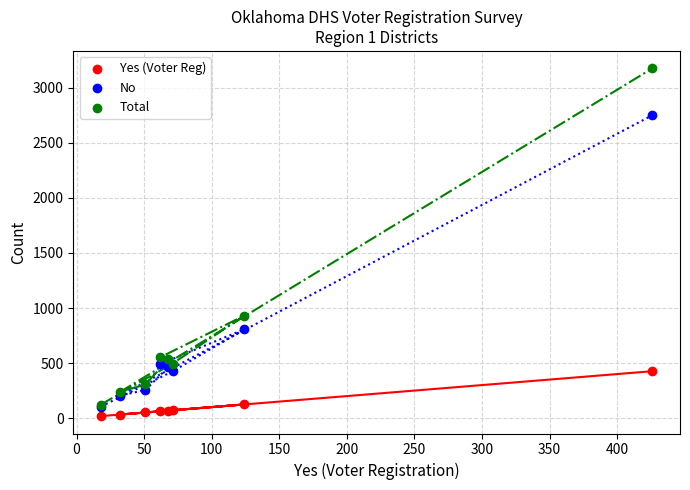

Which series has the largest Y range (max minus min)?

Total